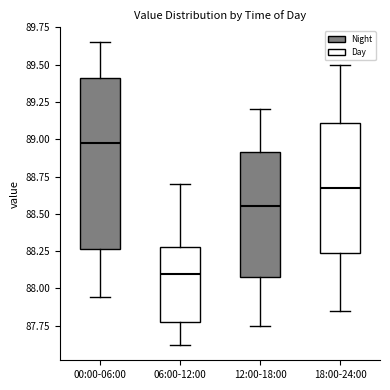

Comparing the boxes themselves (not the whiskers), which one is the tallest?

00:00-06:00